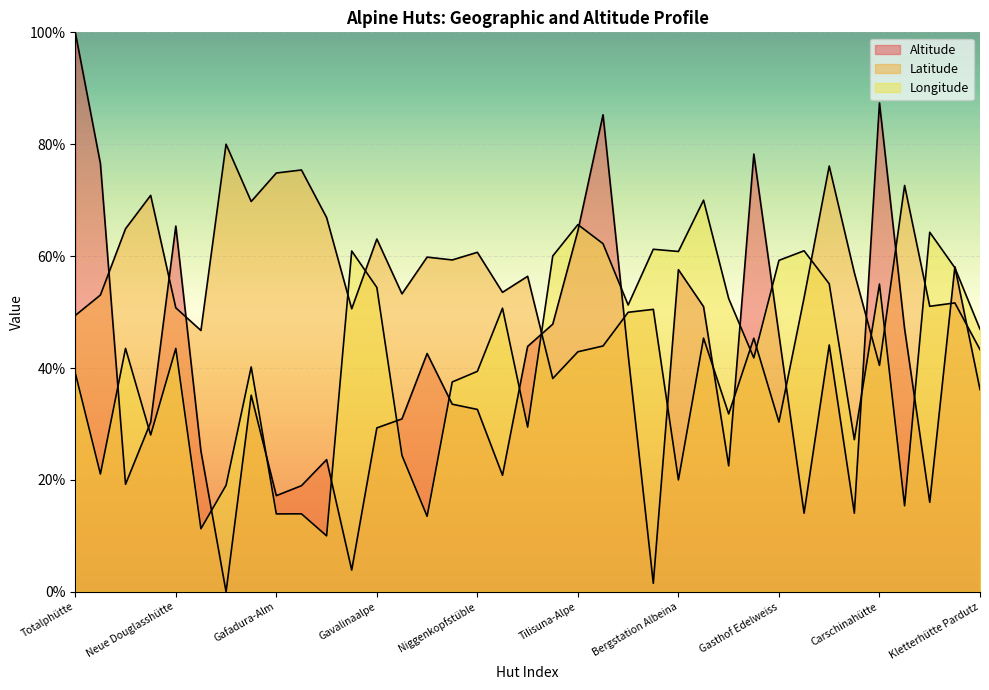

What is the difference between the highest and lowest values at Hirtenhütte Colrosa?

36.4